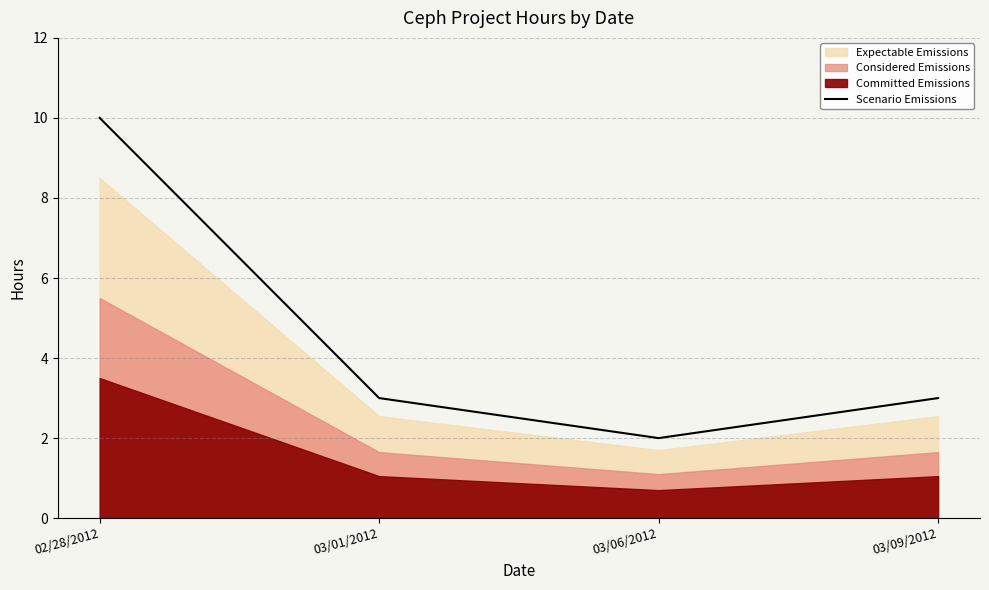

What is the difference between the maximum and minimum values?

8